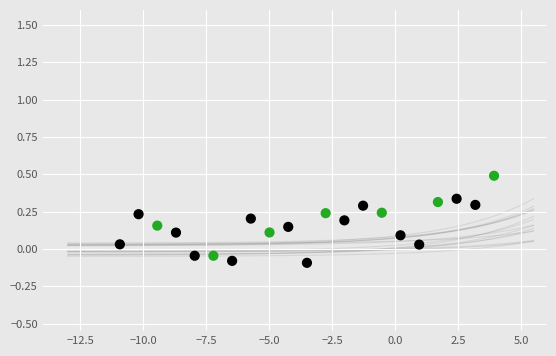

What is the range of X values (max minus min)?

14.9